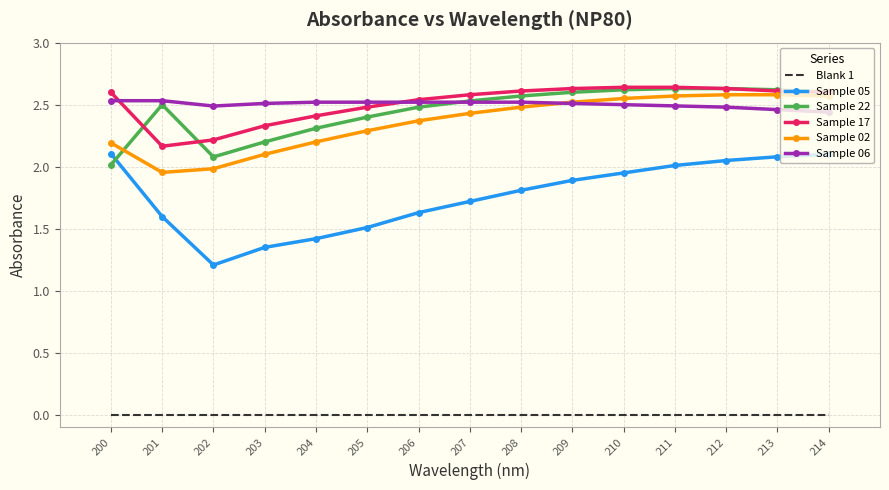

What is the total value across all series at 210?

12.3